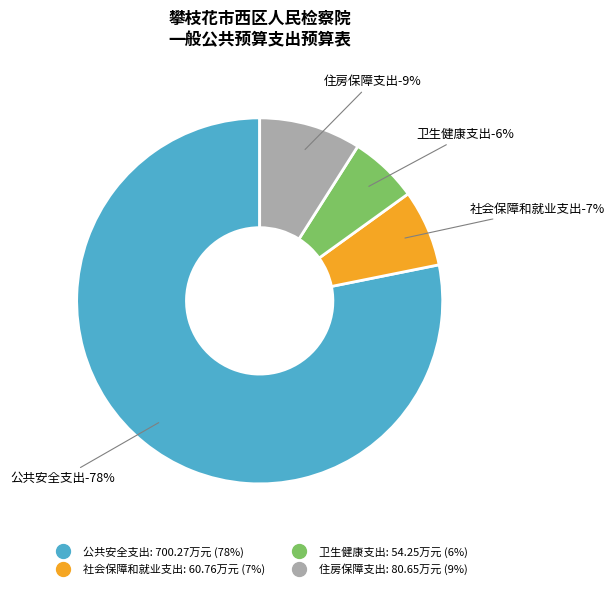

To the nearest percent, what portion does 卫生健康支出 represent?

6%